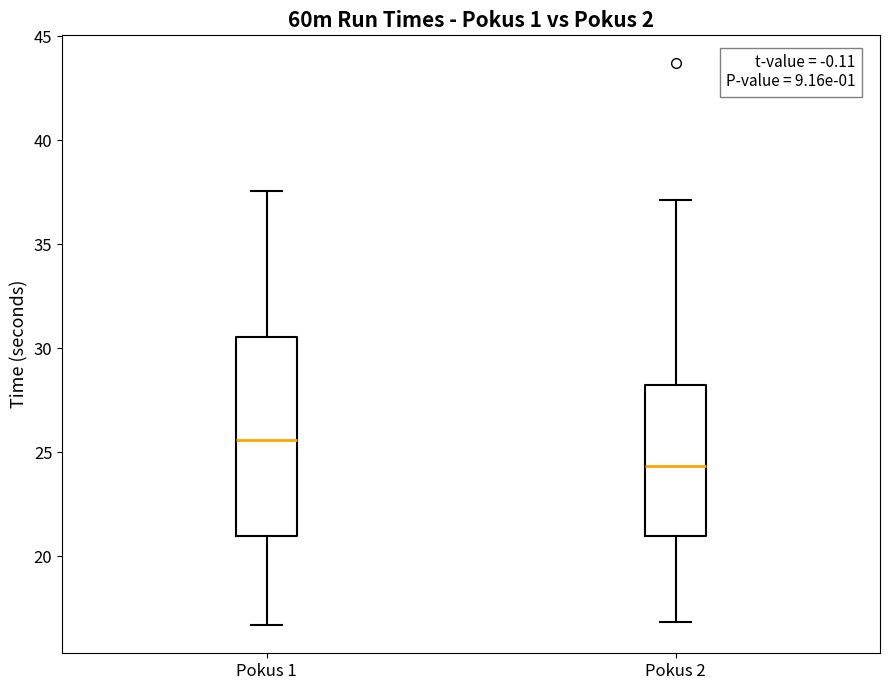

Reading left to right, read every box against the y-axis: the position of its median line, the range the box covers, and the ends of its whiskers. The values are not printed on the chart, so give them approximately, as read against the axis.

Pokus 1: median 25.5, box 21.0 to 30.5, whiskers 16.5 to 37.5
Pokus 2: median 24.5, box 21.0 to 28.0, whiskers 17.0 to 37.0